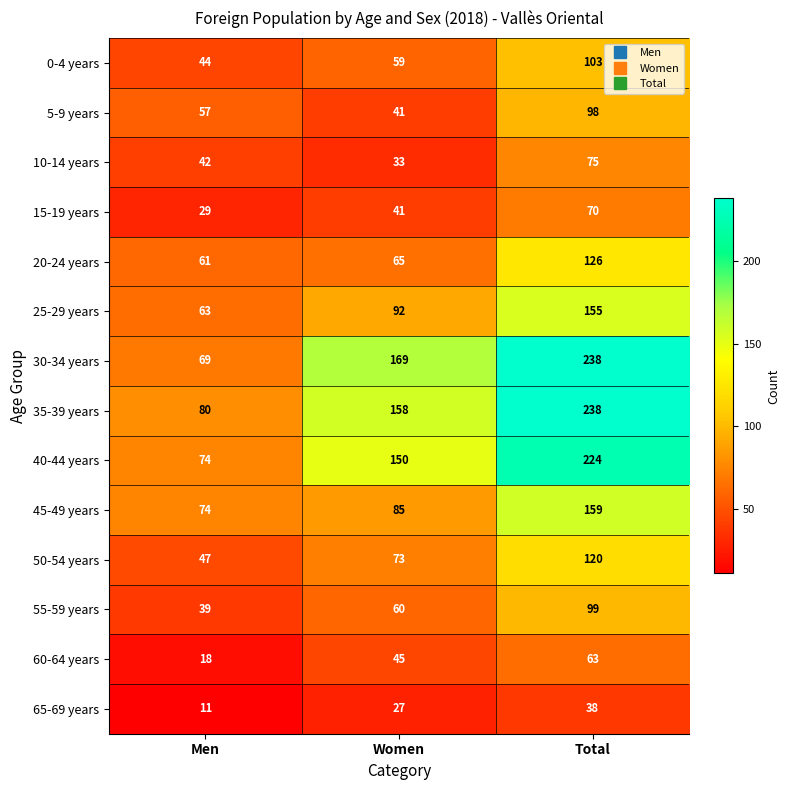

What is the difference between the maximum and minimum values in the 35-39 years series?

158